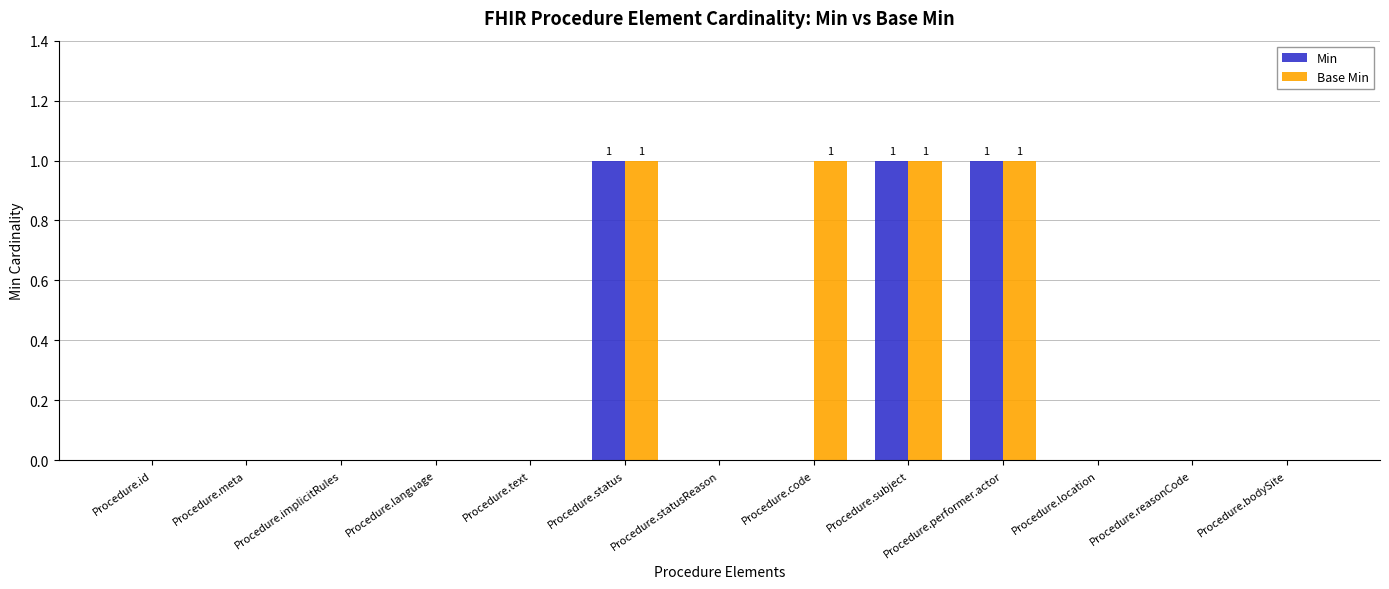

How many Min values are between 0 and 1?

13